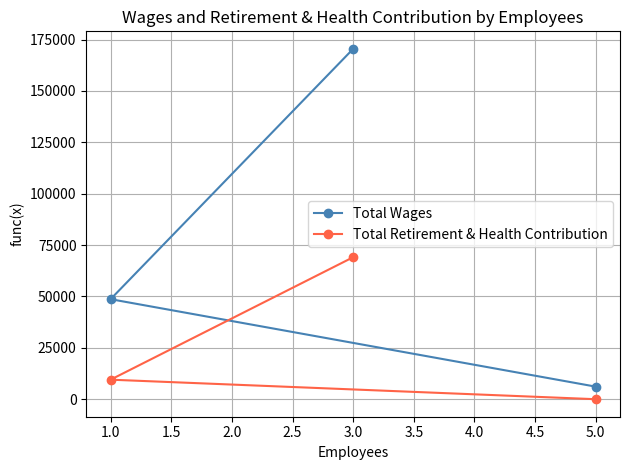

List the series in order of their peak value, lowest first.

Total Retirement & Health Contribution, Total Wages